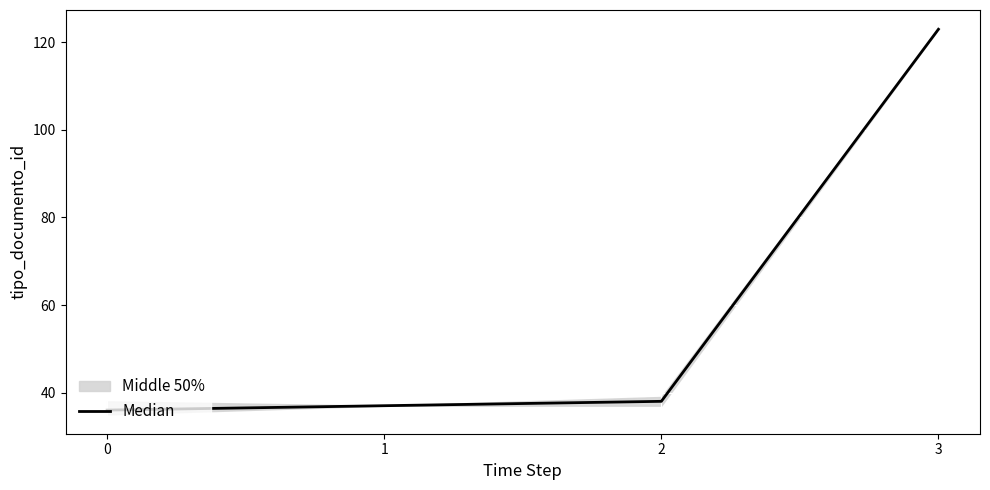

How many lines are shown in the chart?

1